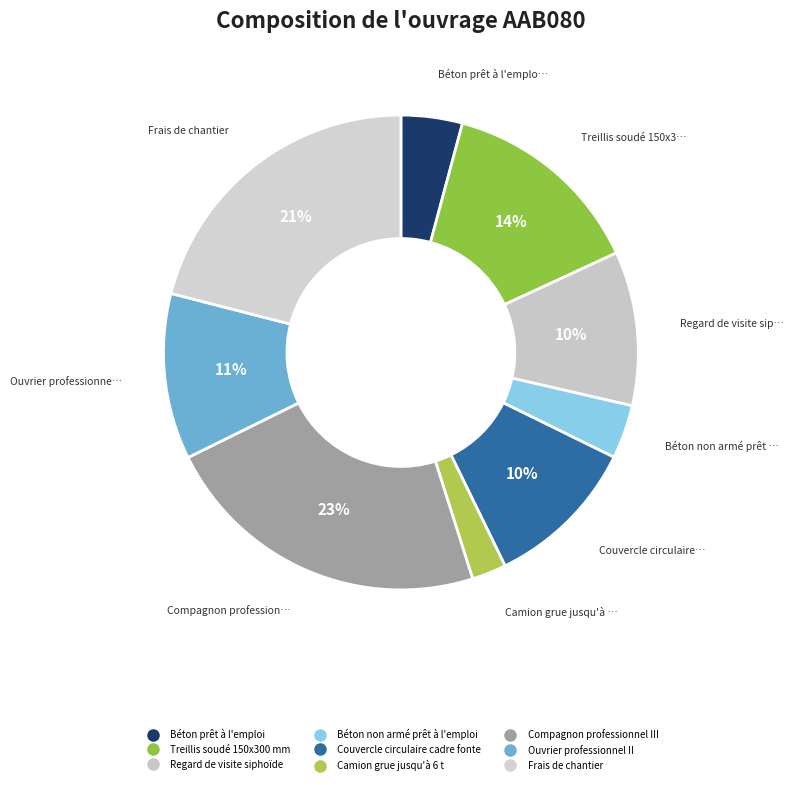

To the nearest percent, what is the combined percentage of Treillis soudé 150x300 mm and Béton non armé prêt à l'emploi?

18%